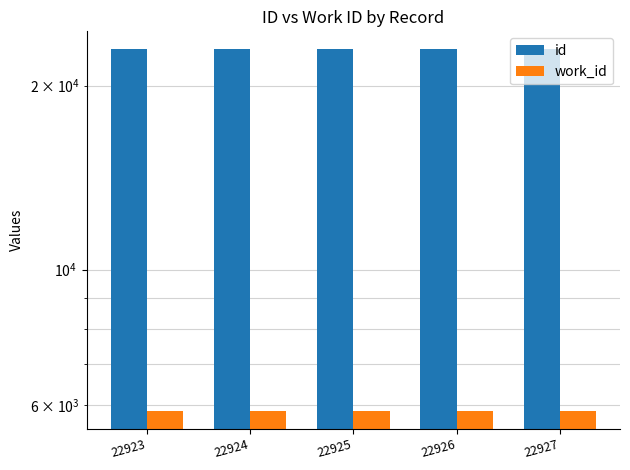

At which category does the chart reach its peak across all series?

22927